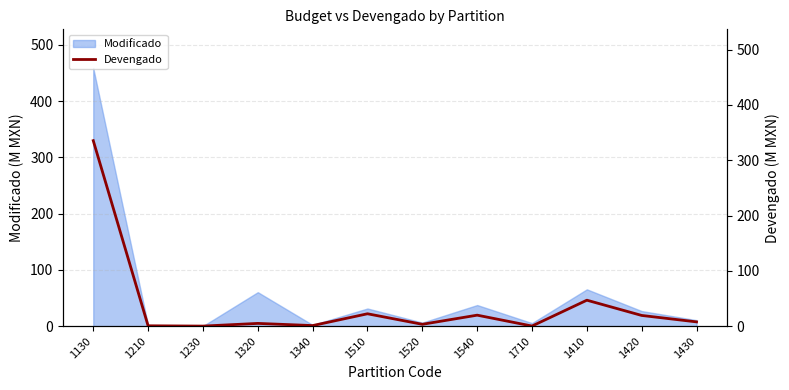

What is the difference between the maximum and minimum values?

335.3